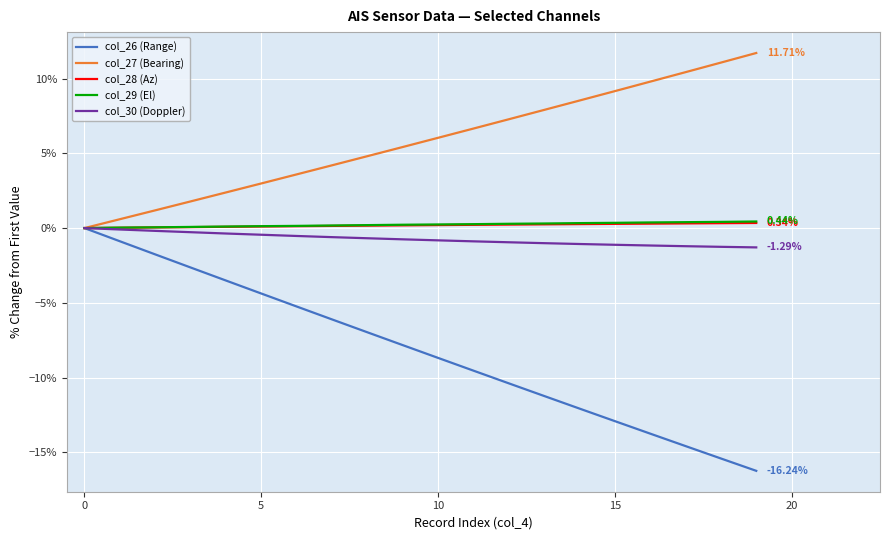

What is the sum of all col_29 (El) values?

4.5